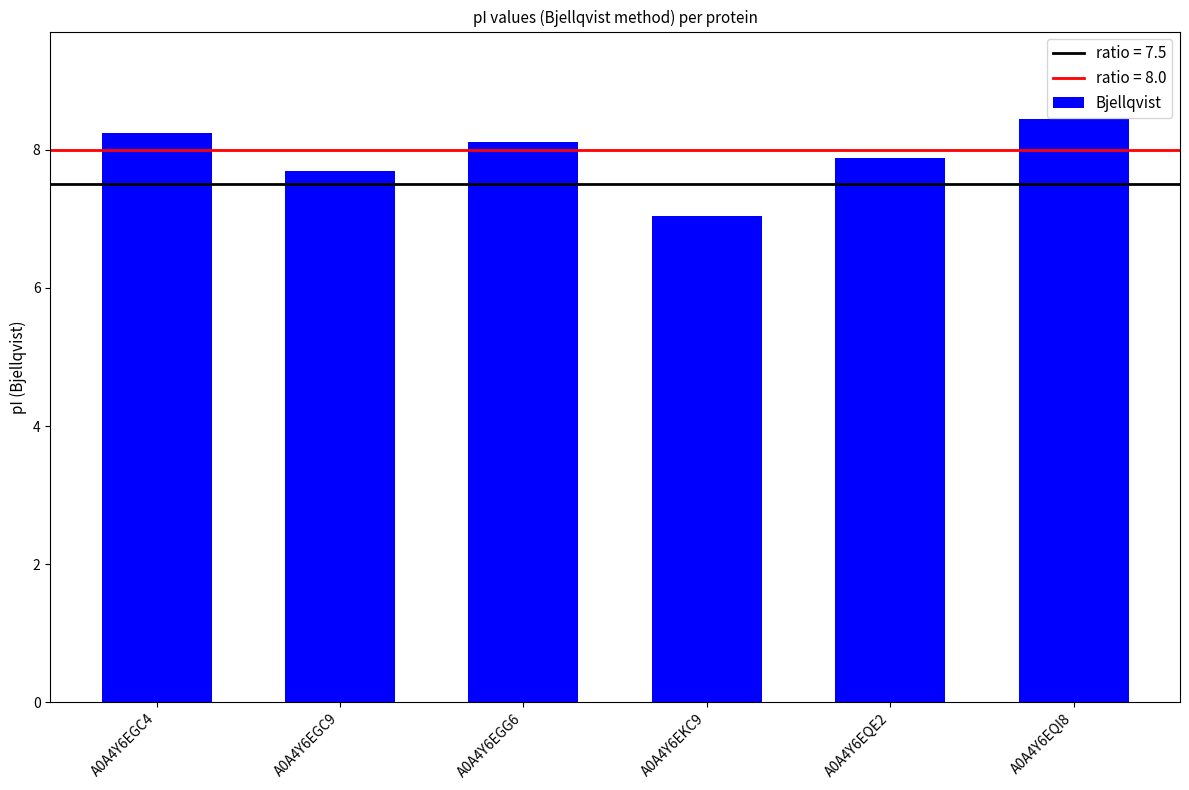

The chart shows a value of 13.8 at A0A4Y6EGG6. True or false?

False